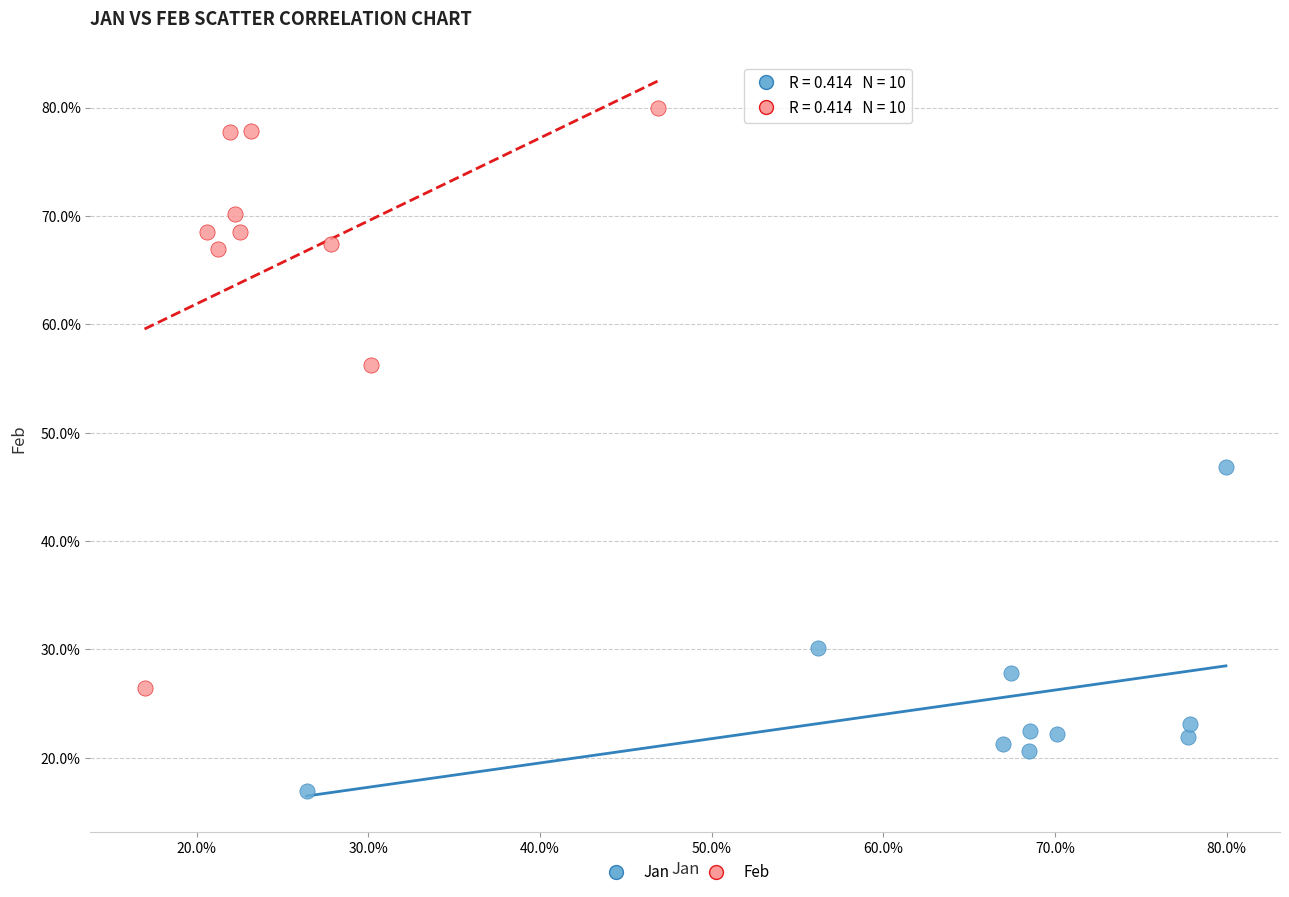

Which series contains the lowest Y value?

Jan